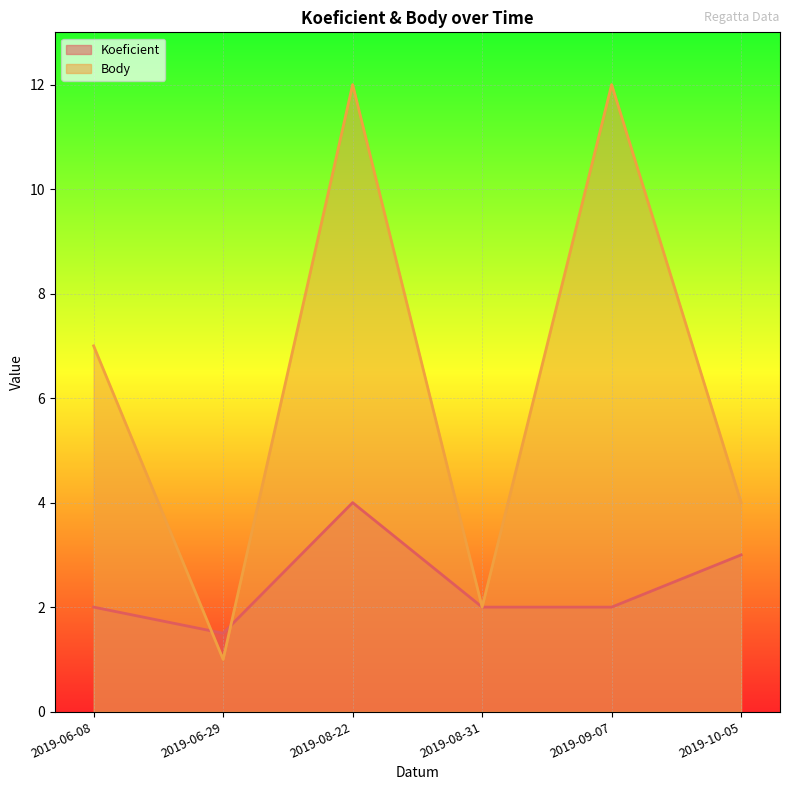

True or false: Body has a value of 1.0 at 2019-06-29.

True